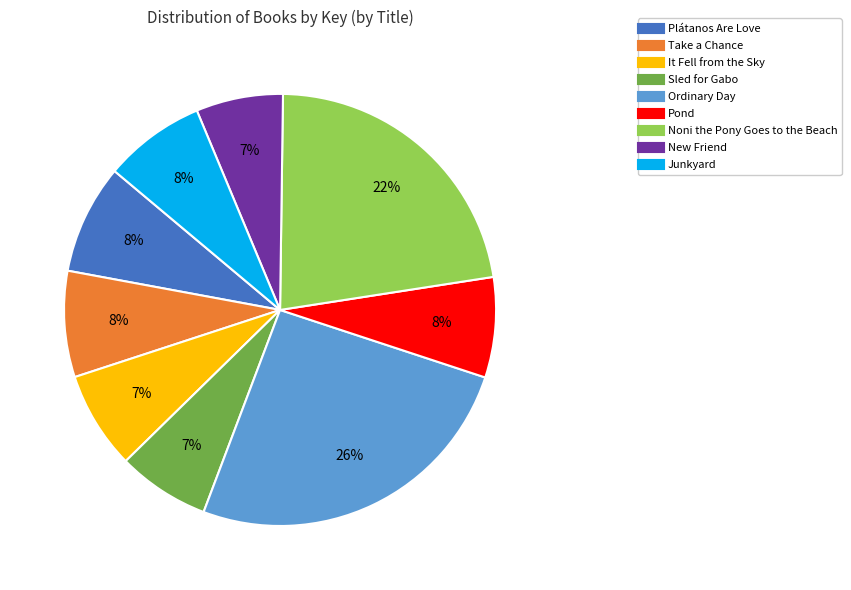

What percentage is the It Fell from the Sky slice, to the nearest percent?

7%